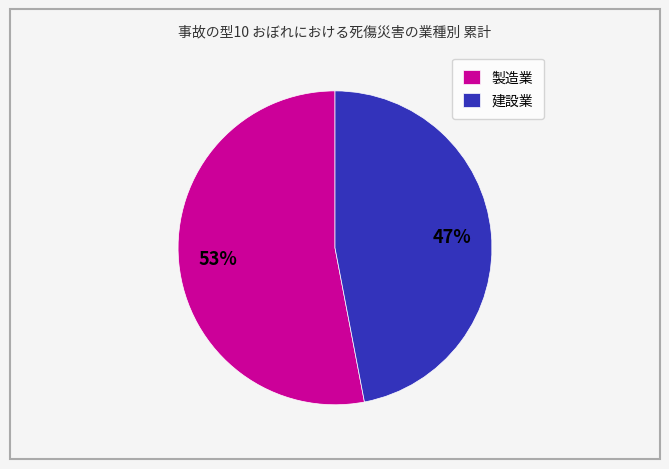

Is it true that 建設業 is 47% of the pie?

True